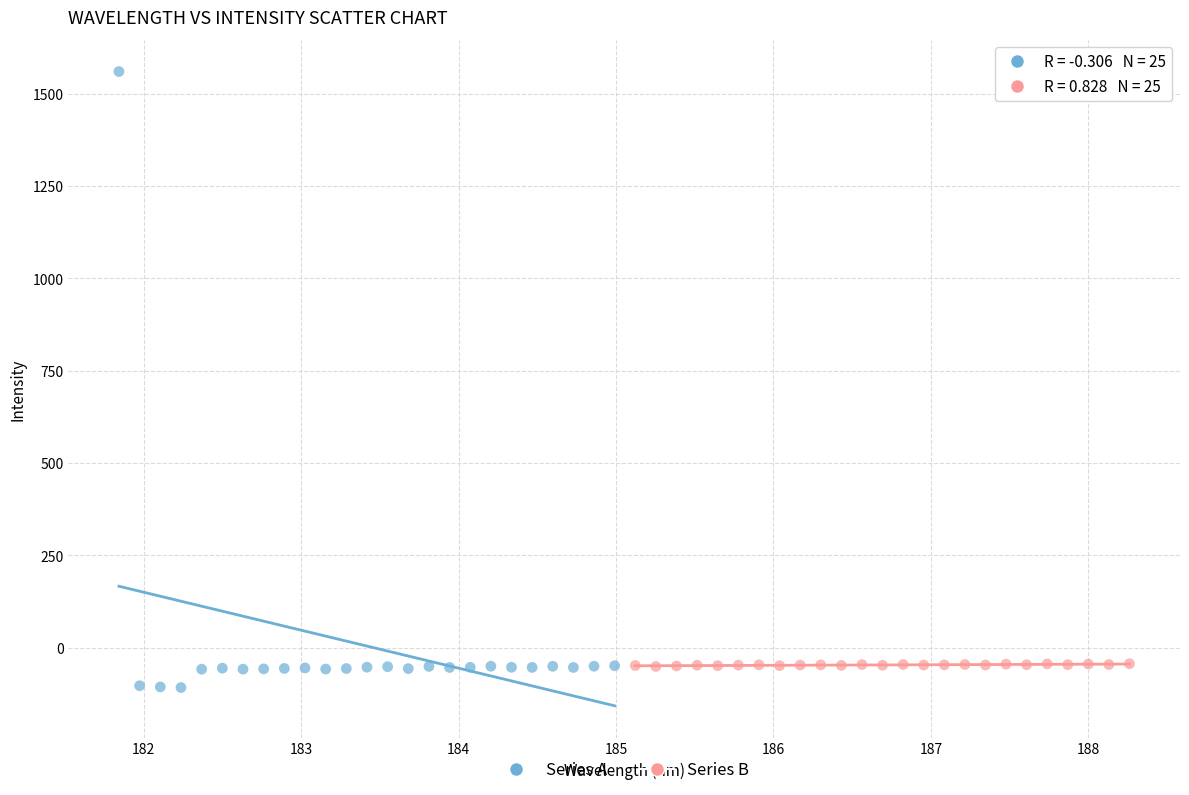

Which series has the largest Y range (max minus min)?

Series A